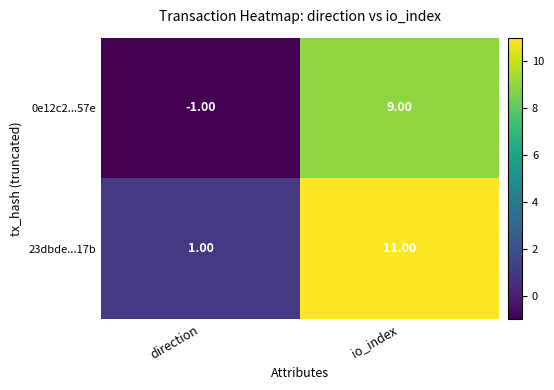

At how many categories does at least one series exceed 2?

1